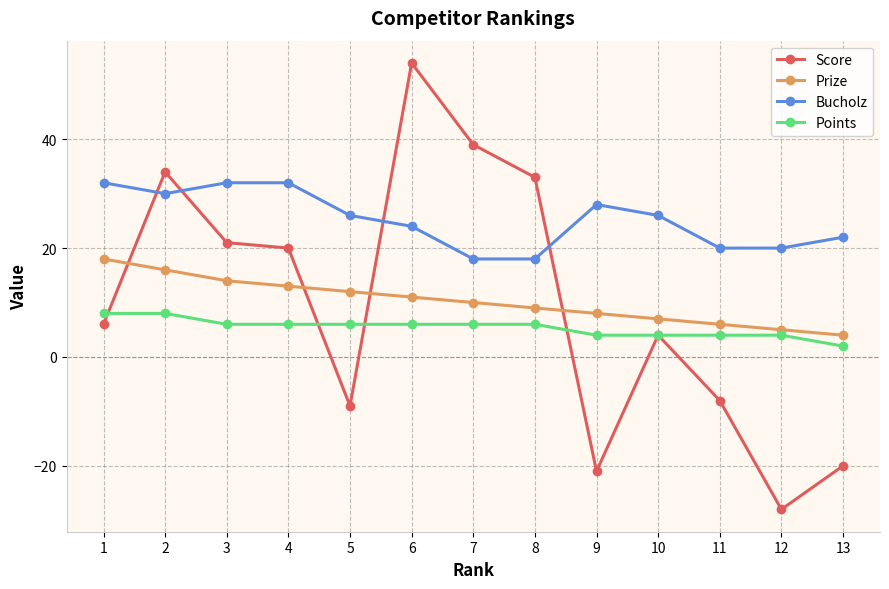

Is the value of Bucholz at 2 greater than the value of Prize at 5?

Yes